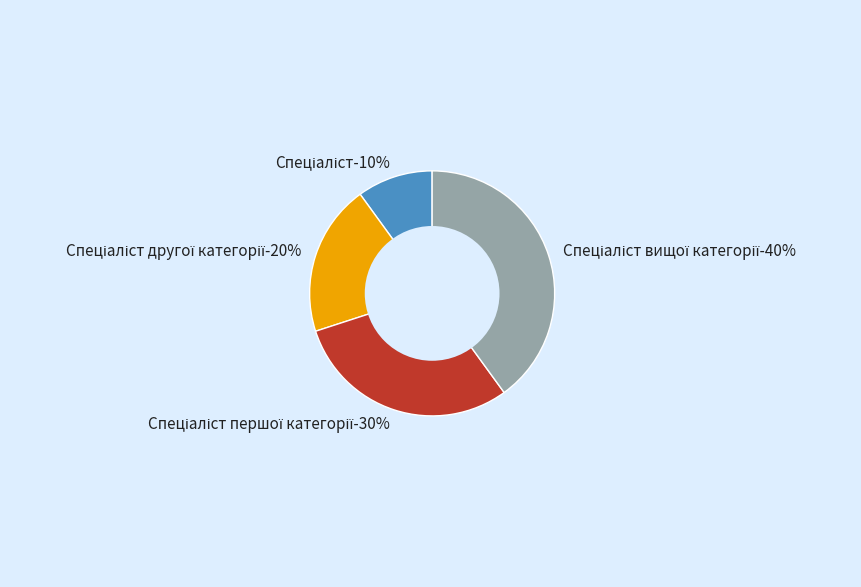

The Спеціаліст вищої категорії slice represents 40% of the pie. True or false?

True